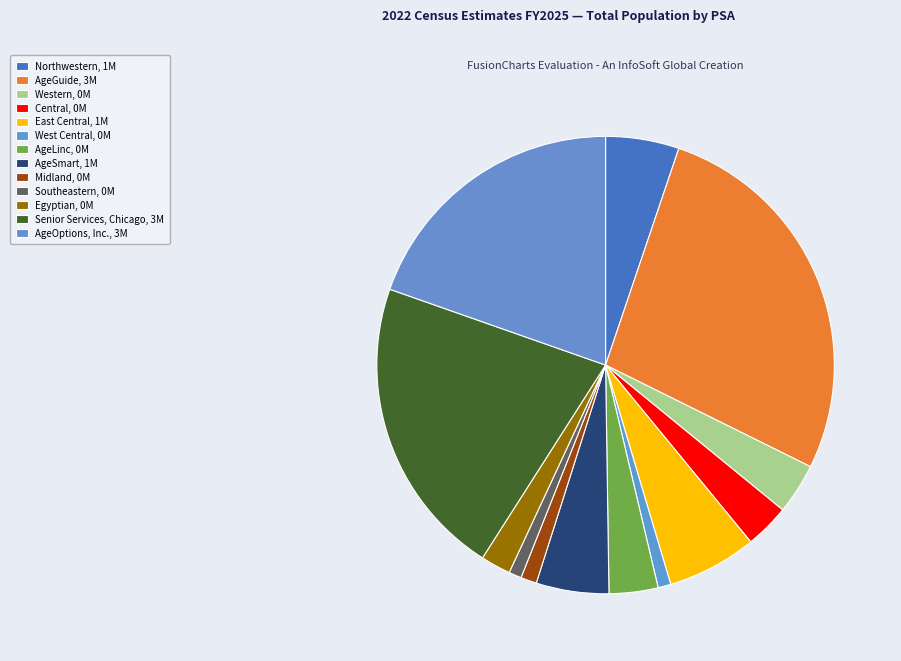

Between Central and Western, which is larger?

Western